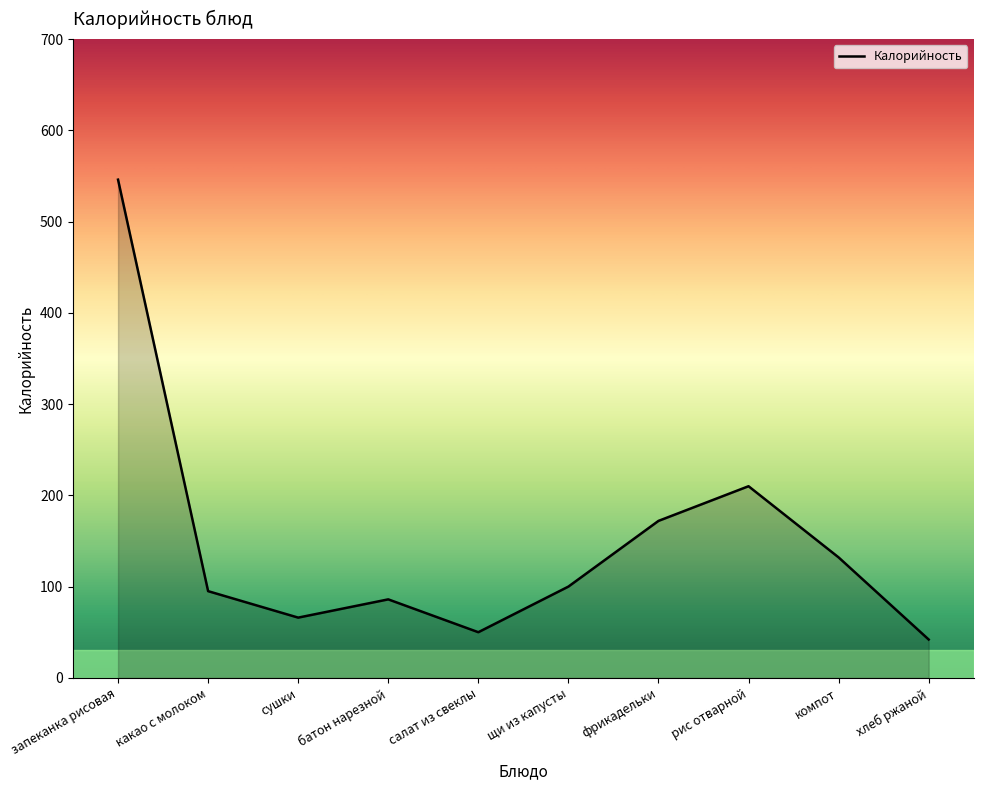

What is the average value?

150